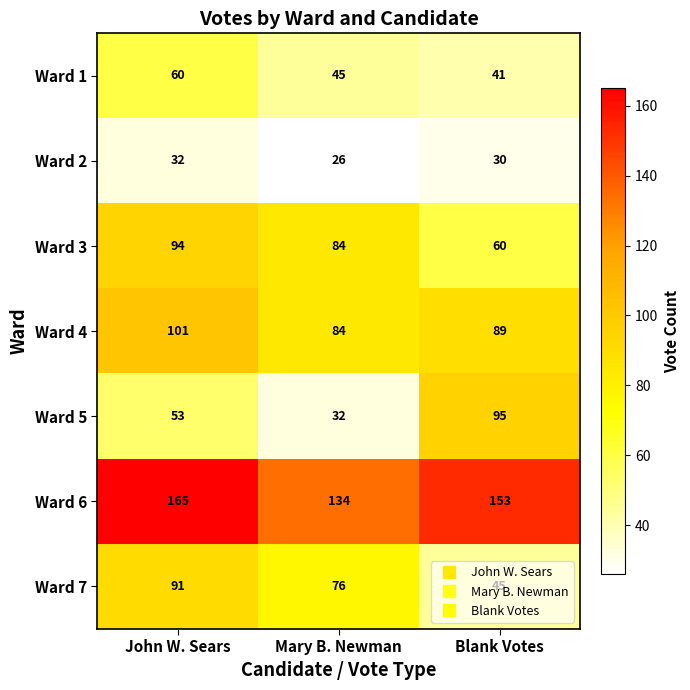

True or false: Ward 4 has a value of 142 at Mary B. Newman.

False